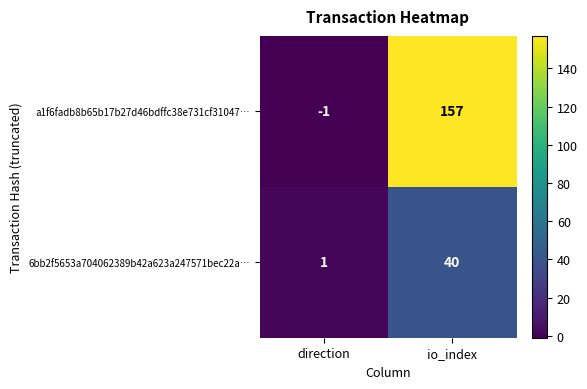

Which category has the highest value in the 6bb2f5653a704062389b42a623a247571bec22a… series?

io_index